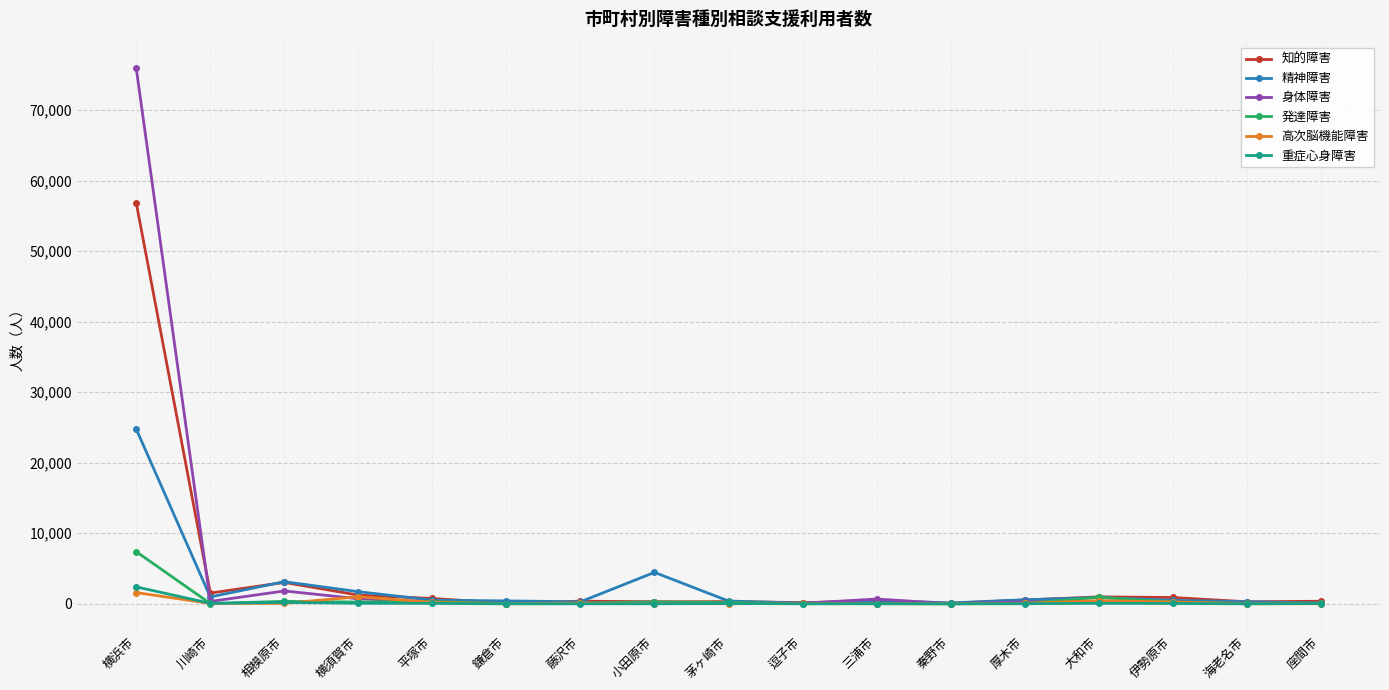

What are all the series names shown in the legend?

知的障害, 精神障害, 身体障害, 発達障害, 高次脳機能障害, 重症心身障害